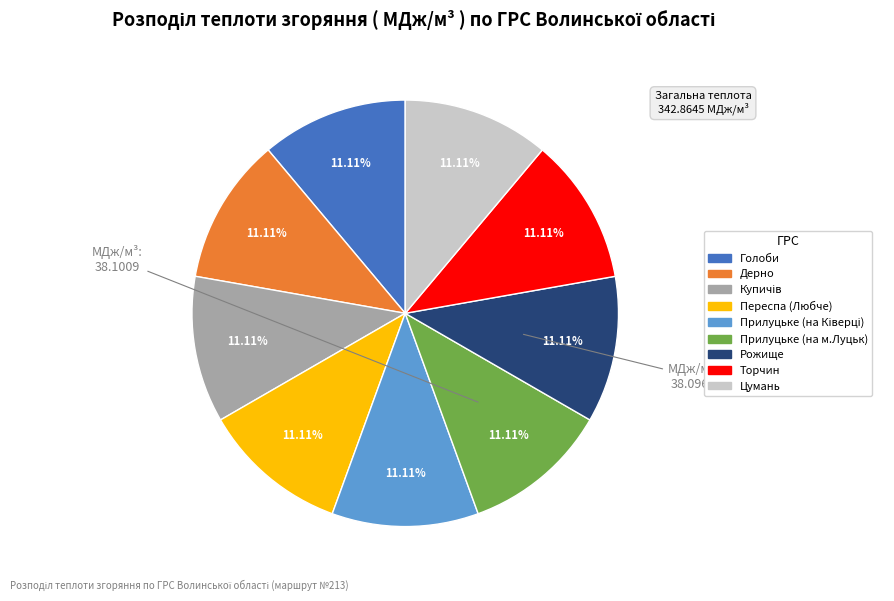

What is the ratio of the value at Торчин to the value at Дерно?

1.0